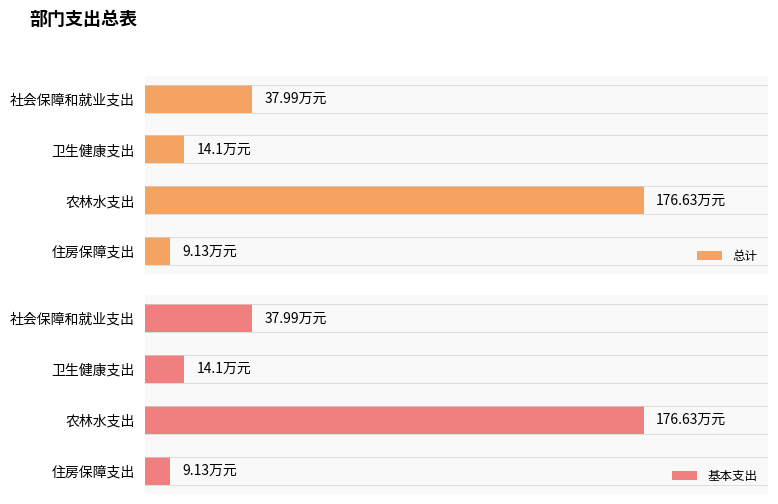

What is the smallest value displayed?

9.1